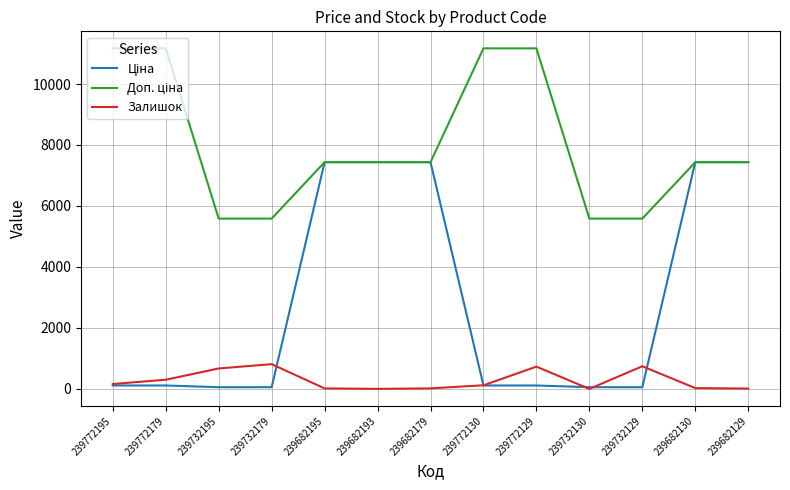

Is this an area chart (filled region under the line)?

No